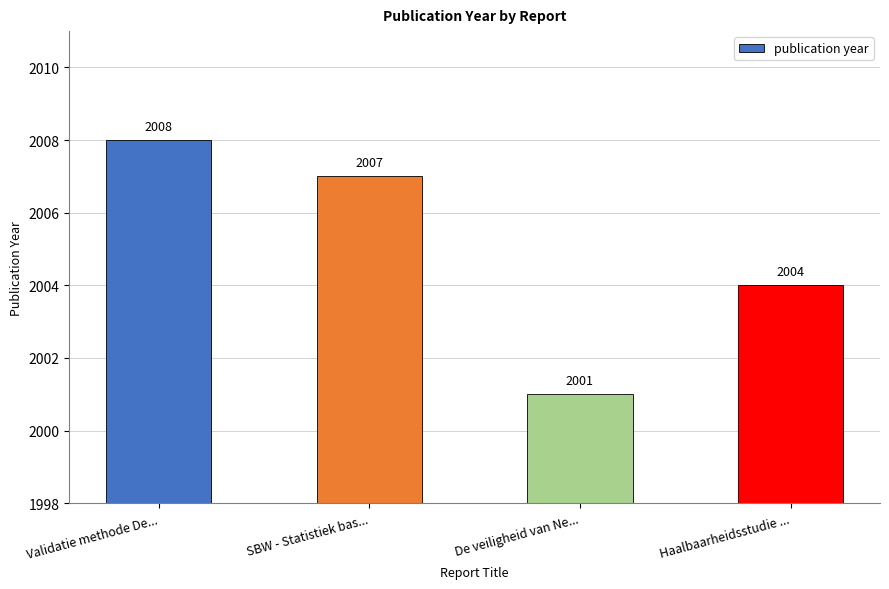

The chart shows a value of 3296 at SBW - Statistiek bas.... True or false?

False